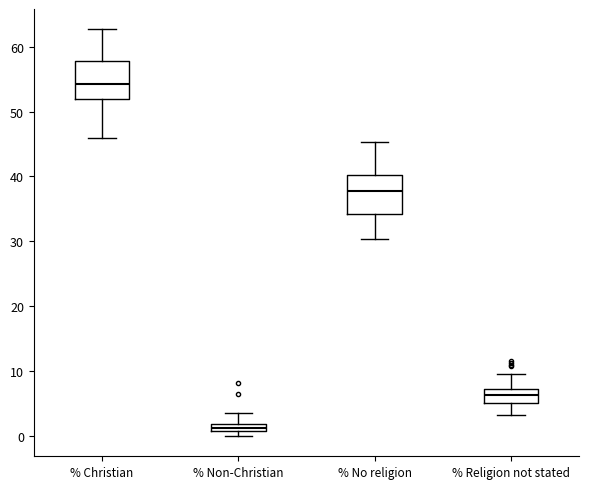

Which box's median line is the highest?

% Christian